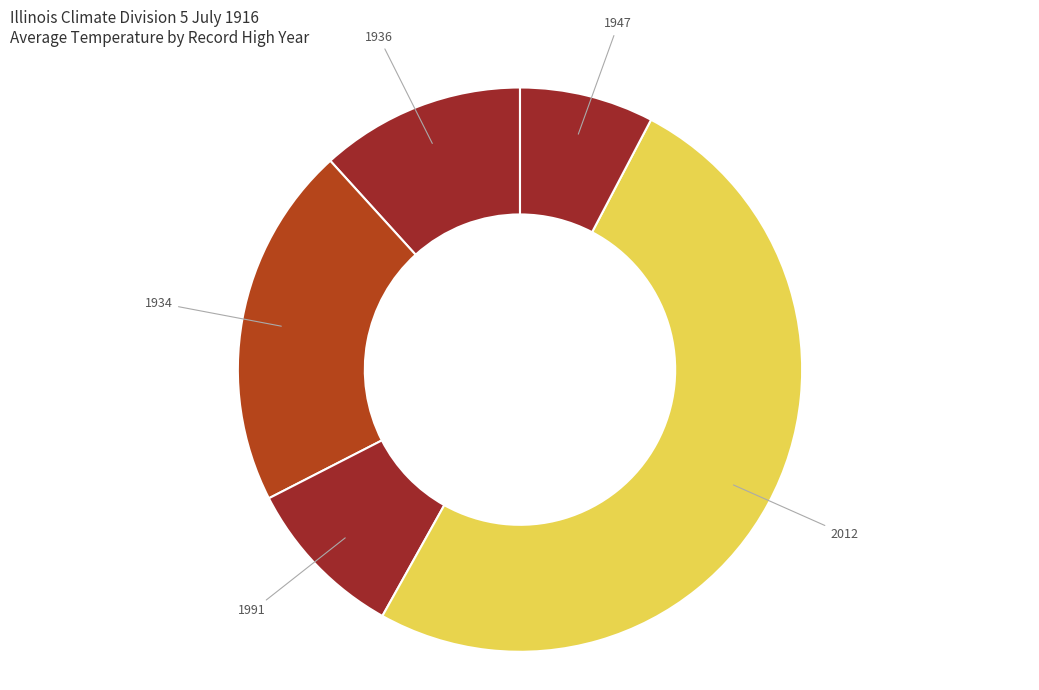

Does any single category account for the majority?

No